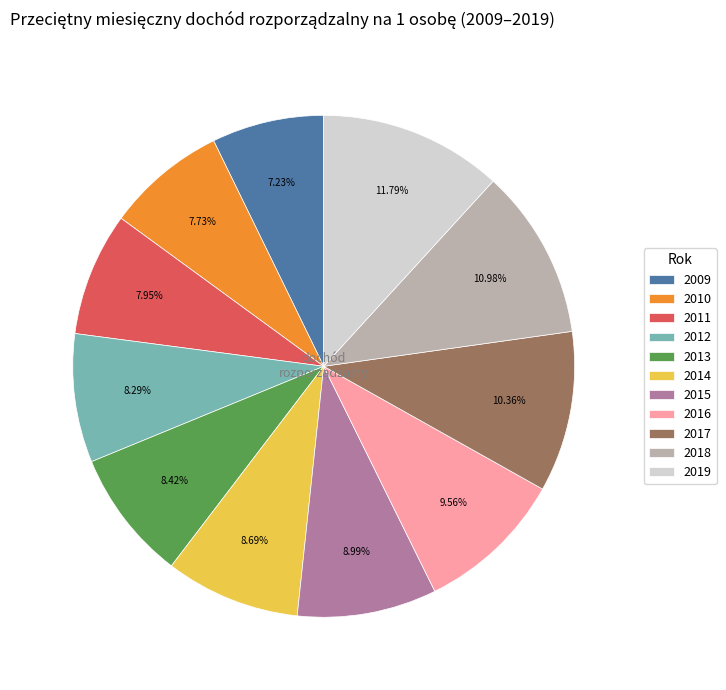

What is the smallest slice in the pie chart?

2009